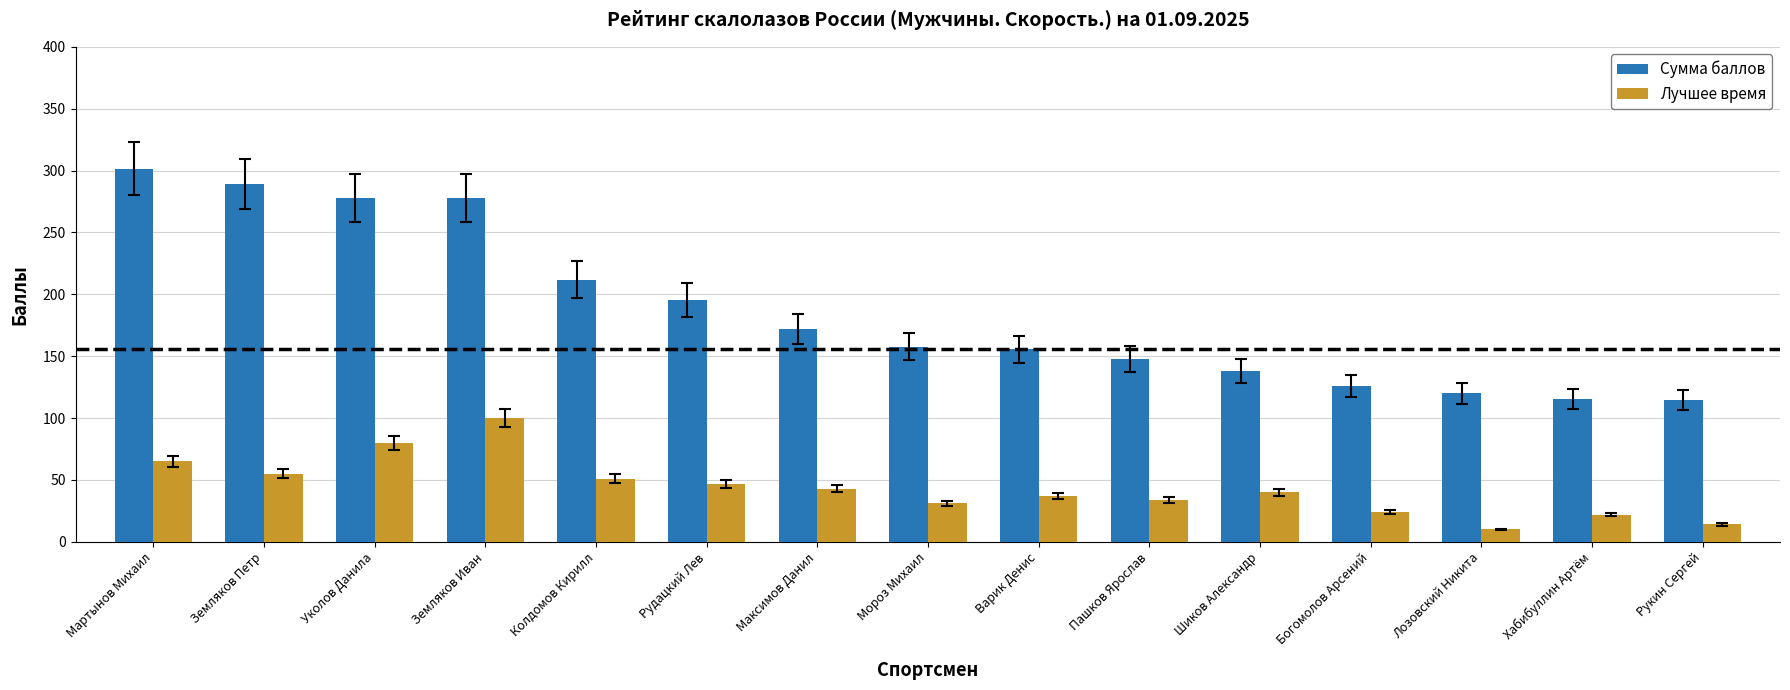

At which label is Сумма баллов closest to 208?

Колдомов Кирилл